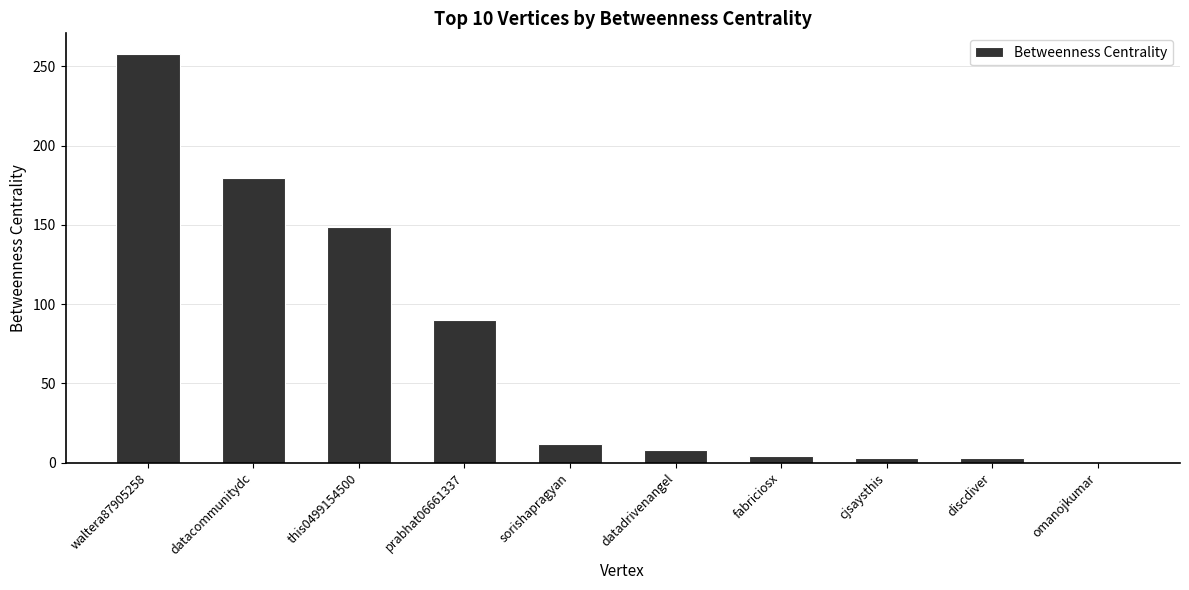

At which label is the value closest to 128?

this0499154500